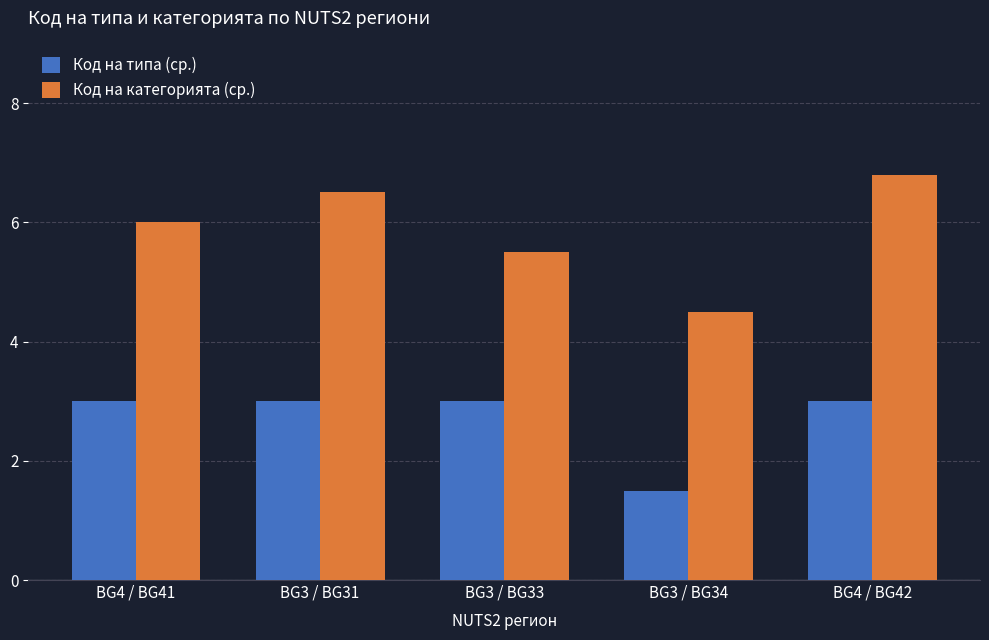

What is the difference between the highest and lowest values at BG3 / BG33?

2.5